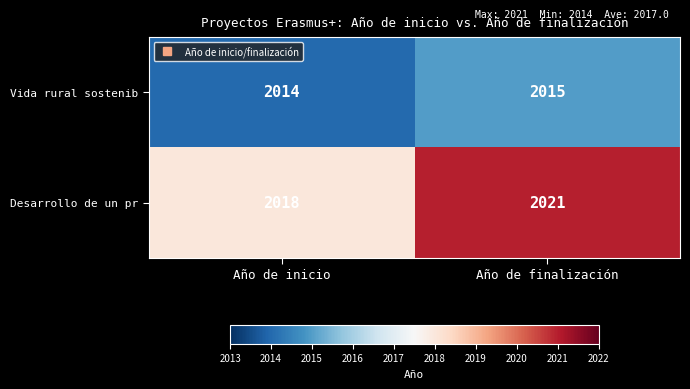

Rank the series by their average value, from lowest to highest.

Vida rural sostenib, Desarrollo de un pr